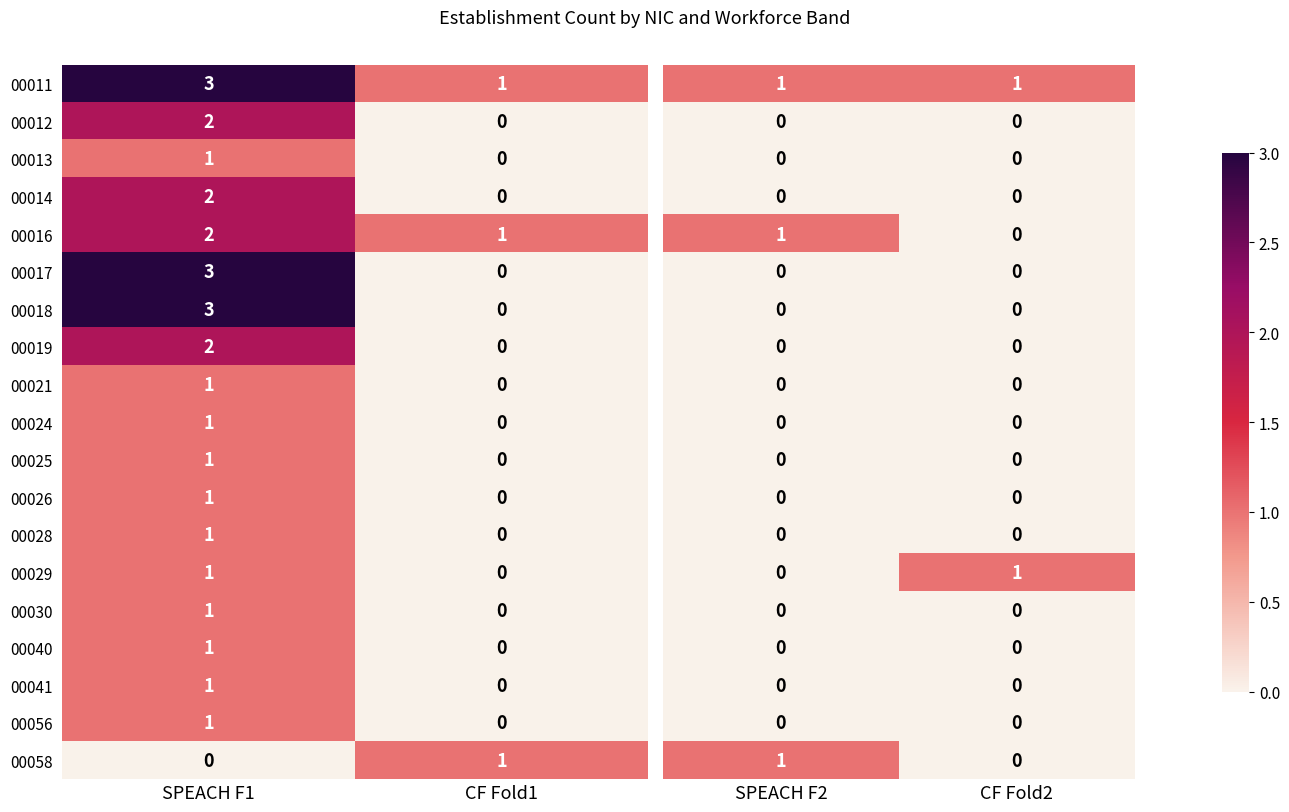

True or false: 00029 has a value of 2 at SPEACH F1.

False